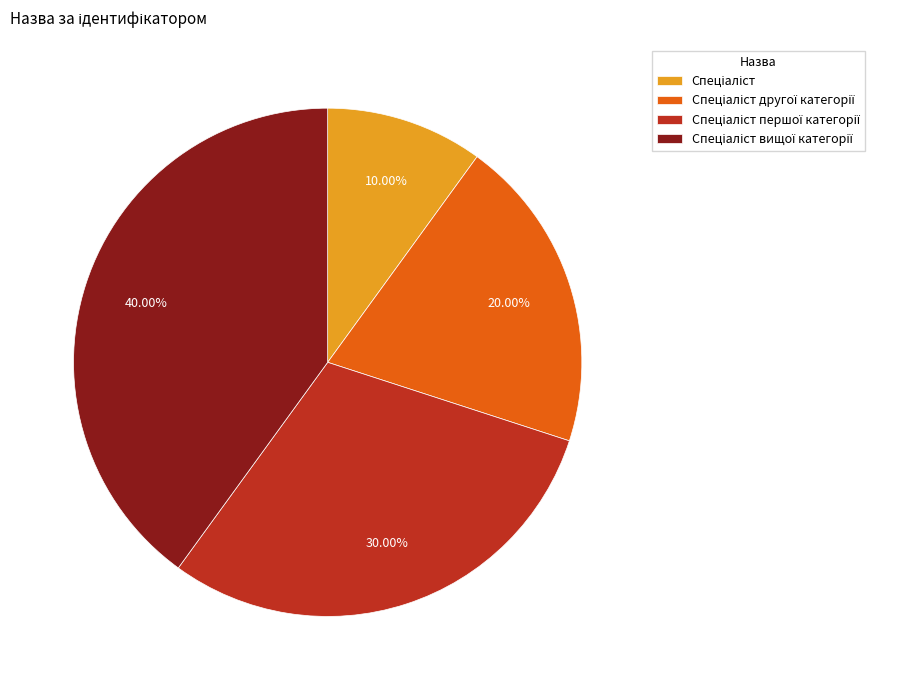

How many segments does this pie chart have?

4